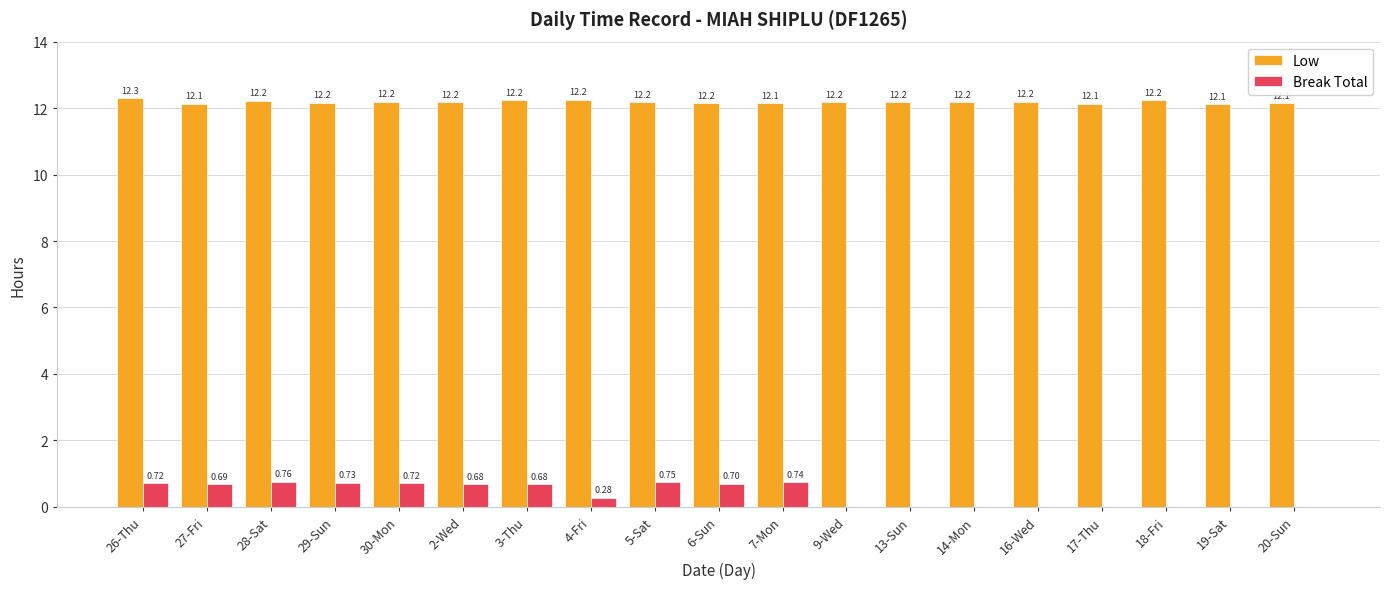

What is the total value across all series at 14-Mon?

12.2